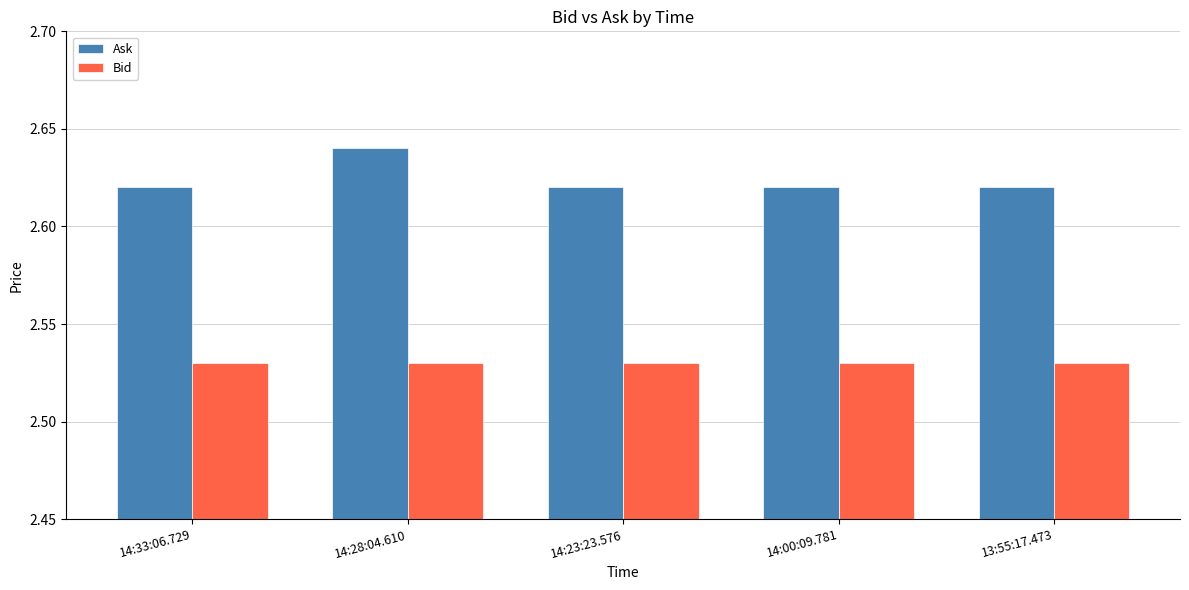

Which series has the largest range (max minus min)?

Ask